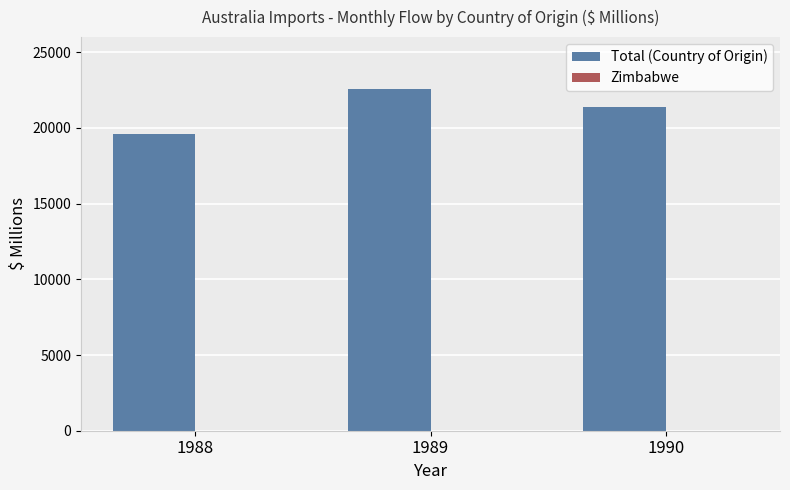

Which series has the largest total across all categories?

Total (Country of Origin)